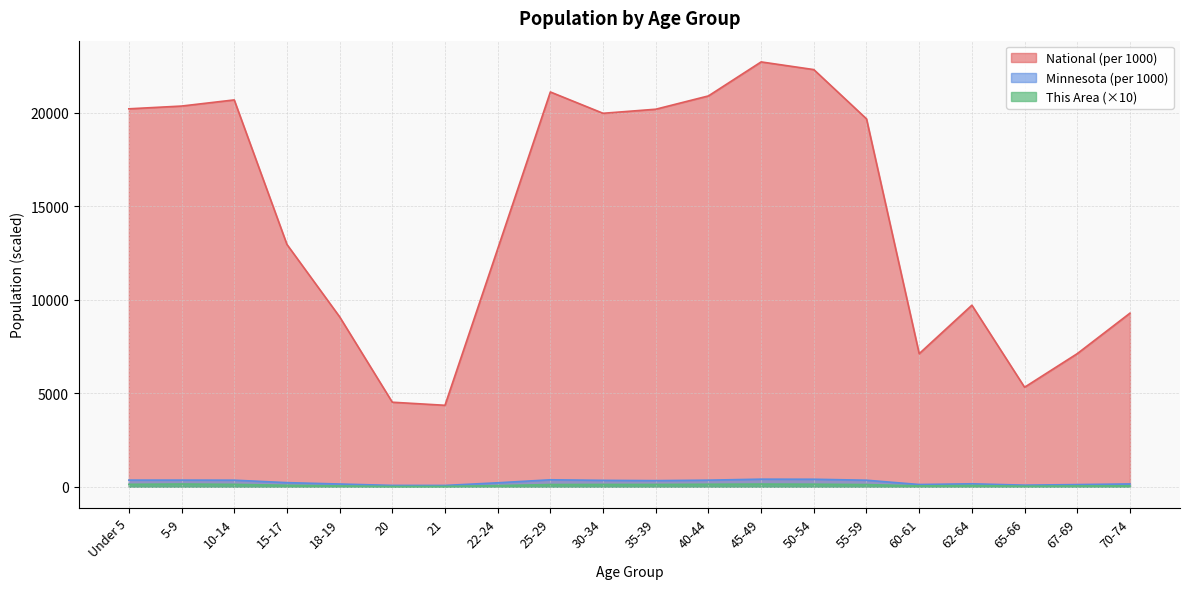

How many lines are shown in the chart?

3